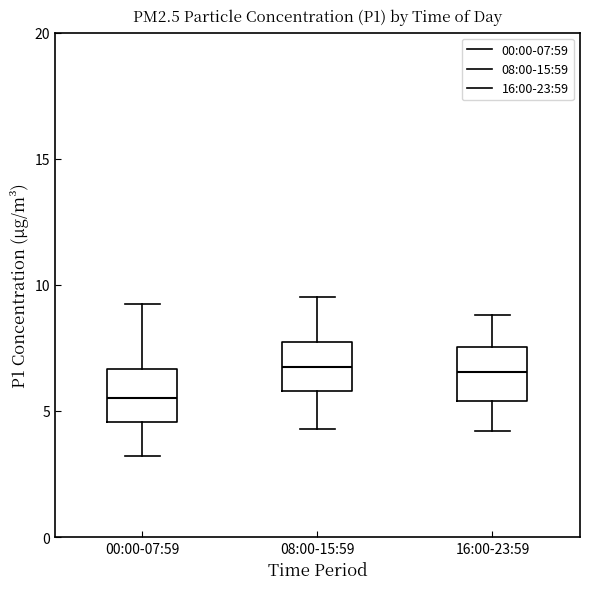

Reading left to right, read every box against the y-axis: the position of its median line, the range the box covers, and the ends of its whiskers. The values are not printed on the chart, so give them approximately, as read against the axis.

00:00-07:59: median 5.5, box 4.5 to 6.5, whiskers 3.0 to 9.5
08:00-15:59: median 7.0, box 6.0 to 7.5, whiskers 4.5 to 9.5
16:00-23:59: median 6.5, box 5.5 to 7.5, whiskers 4.0 to 9.0